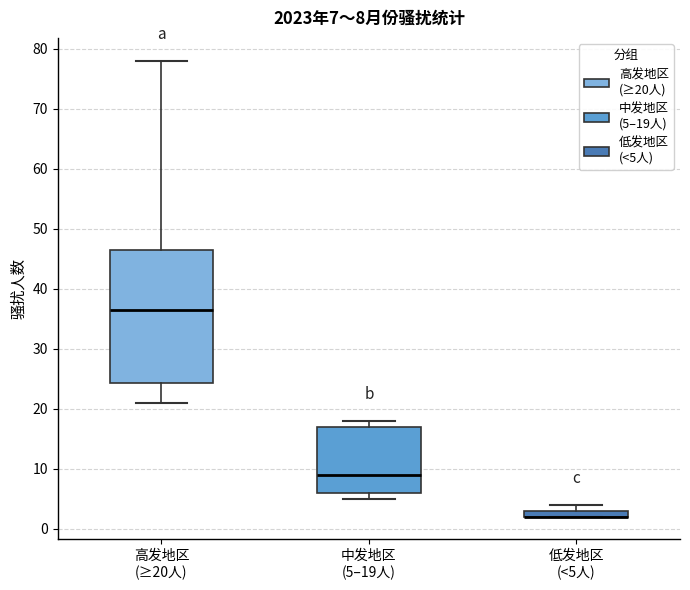

Which box is the tallest, from its lower edge to its upper edge?

高发地区 (≥20人)